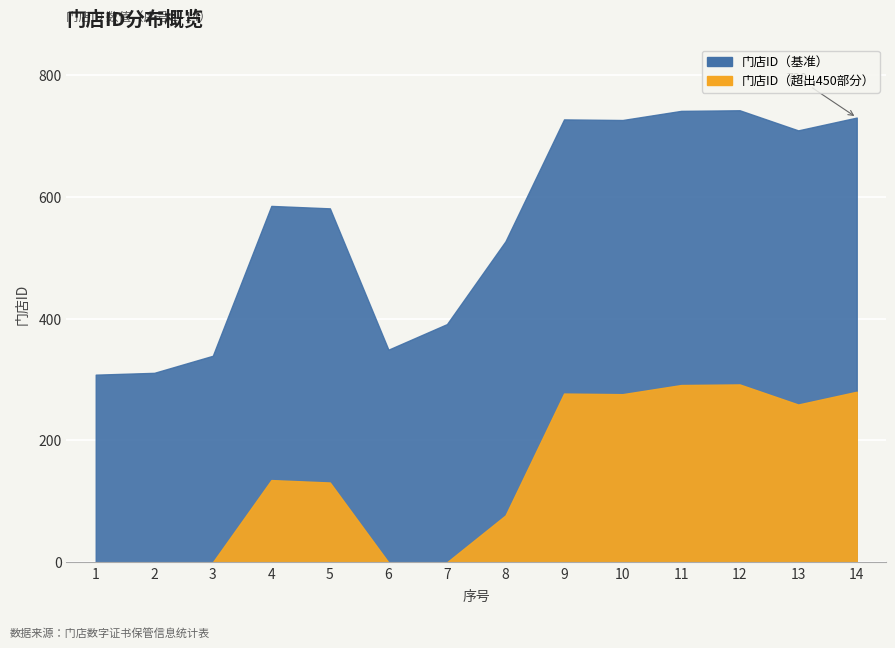

Reading left to right, what are all the values shown in this chart?

308	311	339	585	581	349	391	527	727	726	741	742	709	730